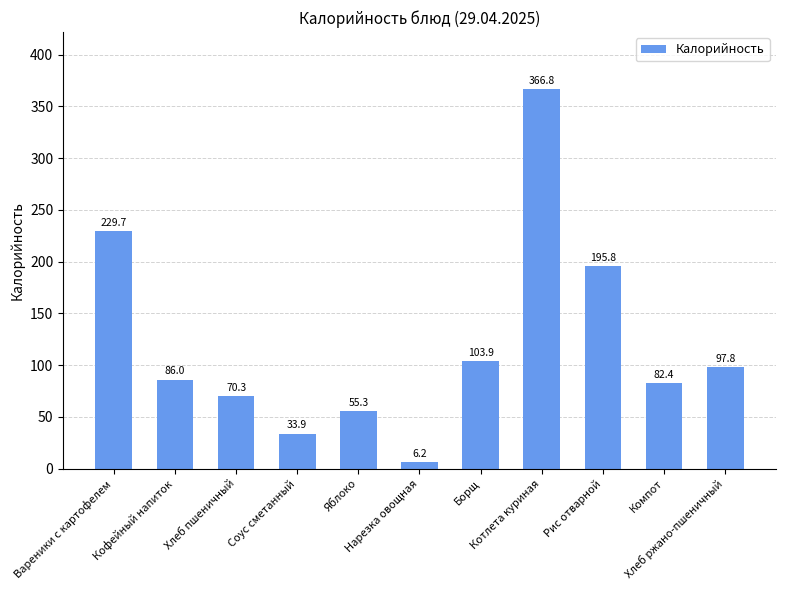

What is the difference between the second highest and second lowest values?

195.8